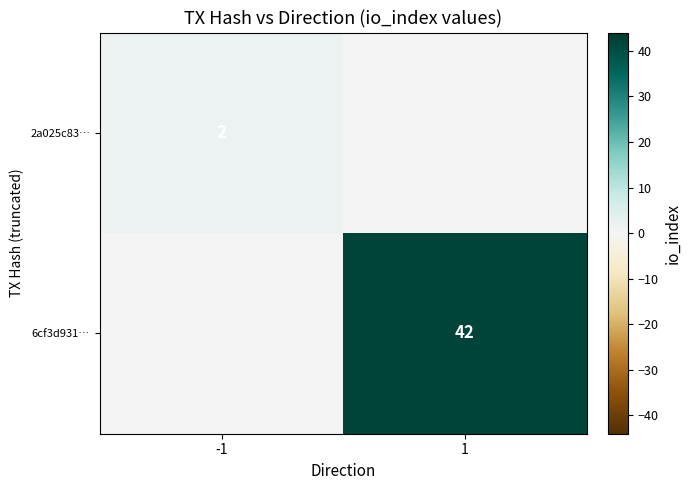

Is it true that 2a025c83… equals 3 at -1?

False